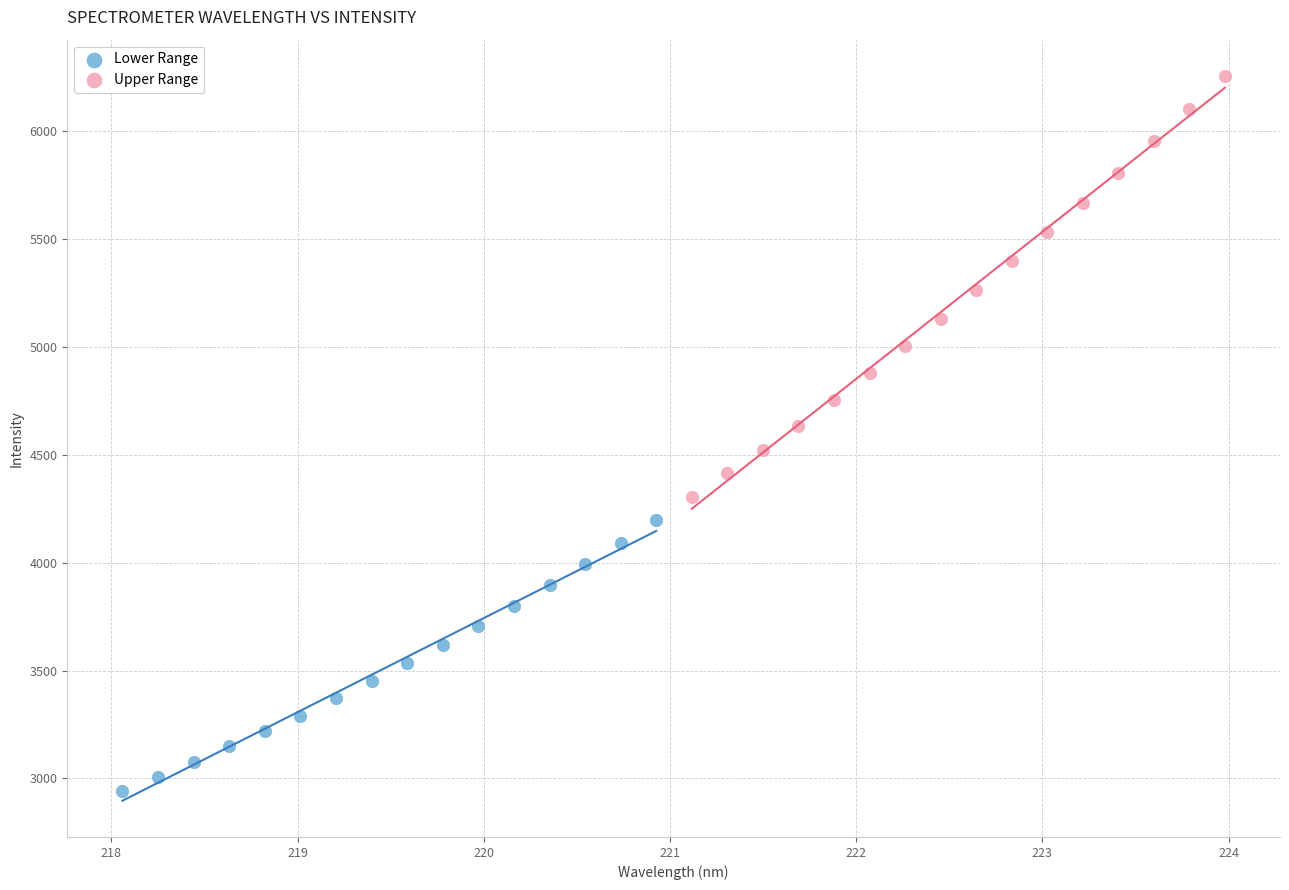

Which series contains the lowest Y value?

Lower Range